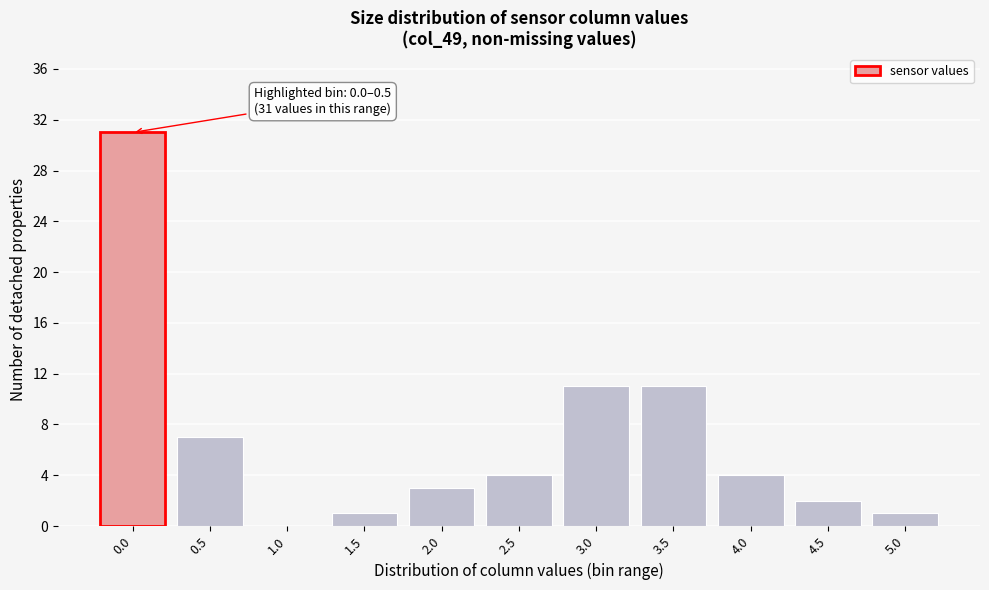

Reading left to right, list all the values displayed in this chart.

0.0=31	0.5=7	1.0=0	1.5=1	2.0=3	2.5=4	3.0=11	3.5=11	4.0=4	4.5=2	5.0=1